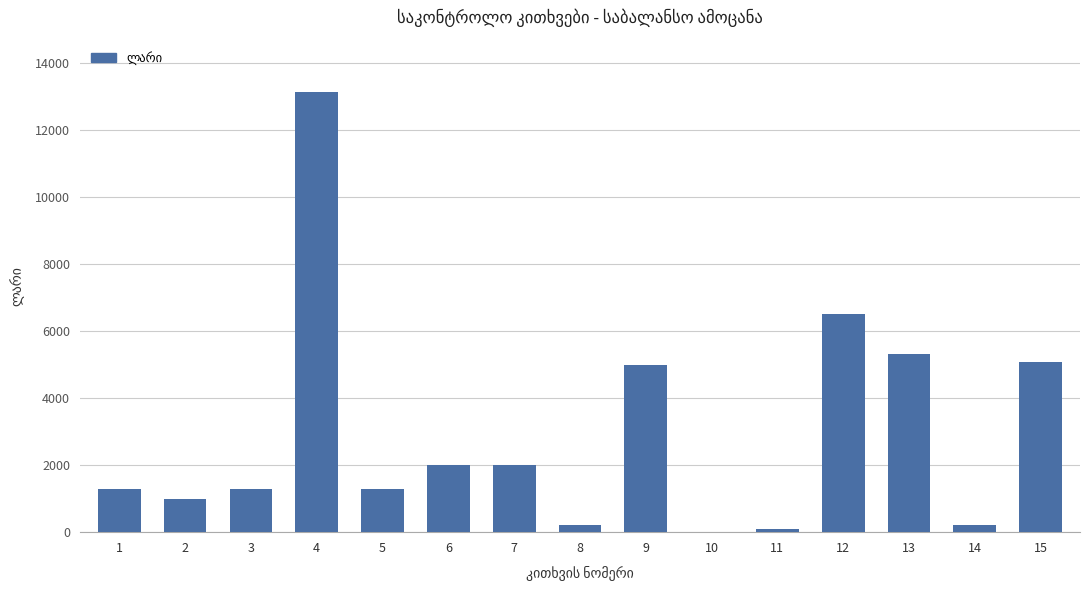

True or false: the data shows 1000 at 2.

True